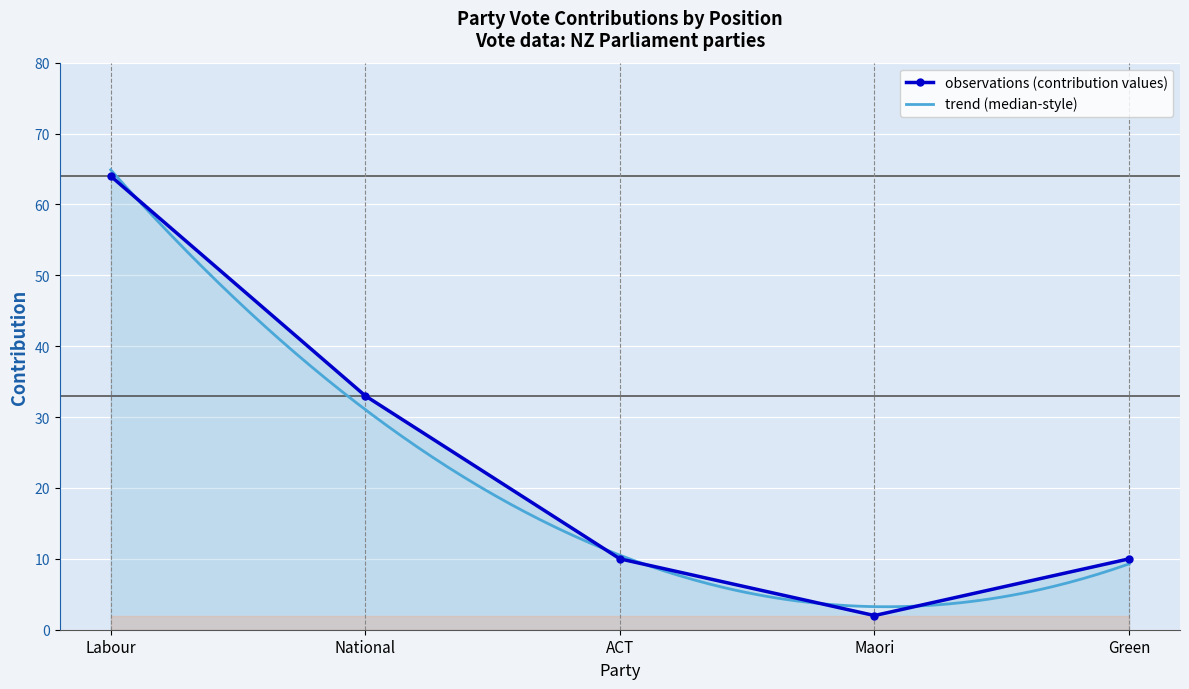

The value of observations (contribution values) at National is 33. True or false?

True